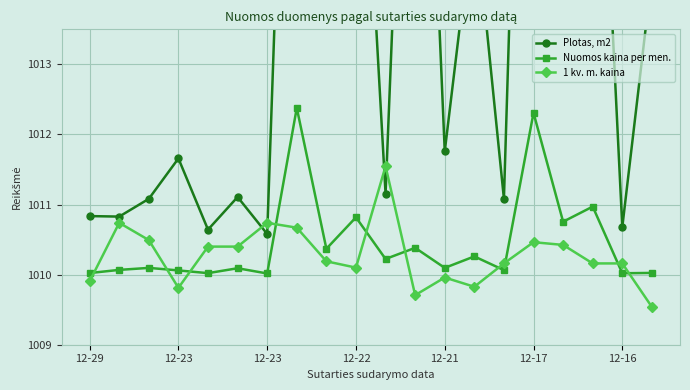

How many times do Nuomos kaina per men. and 1 kv. m. kaina cross each other?

10